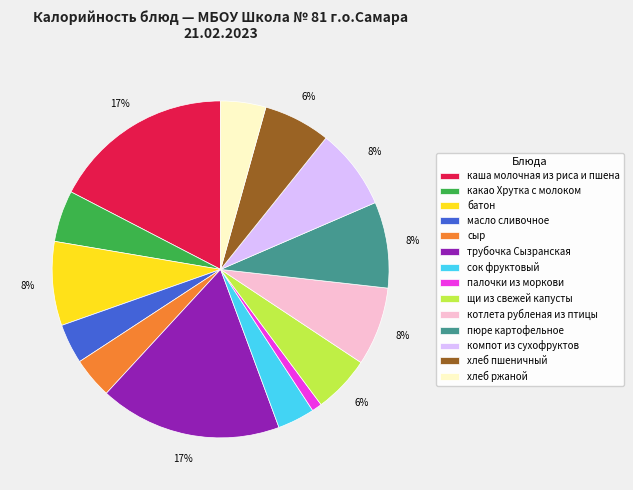

Between пюре картофельное and сок фруктовый, which is larger?

пюре картофельное